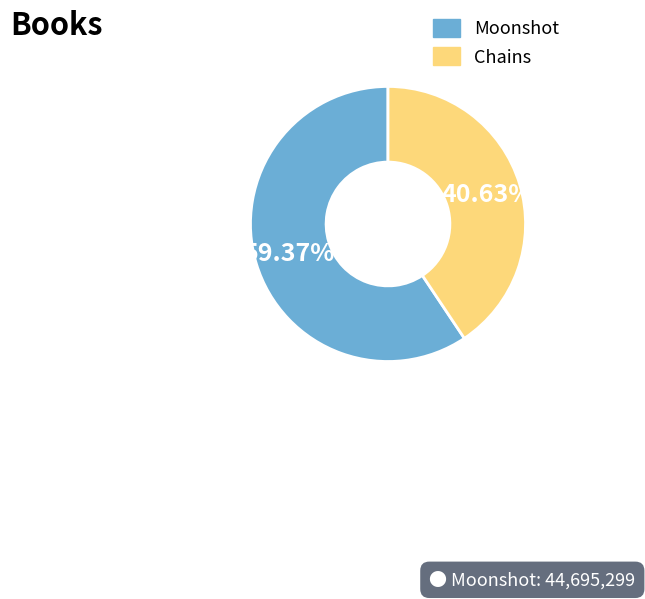

Which category has the biggest portion of the pie?

Moonshot